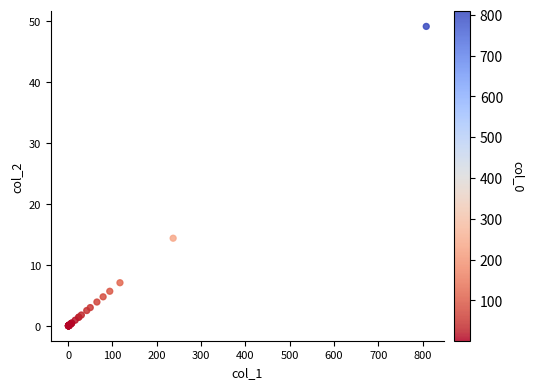

What Y value in the scatter plot is closest to 24?

14.4